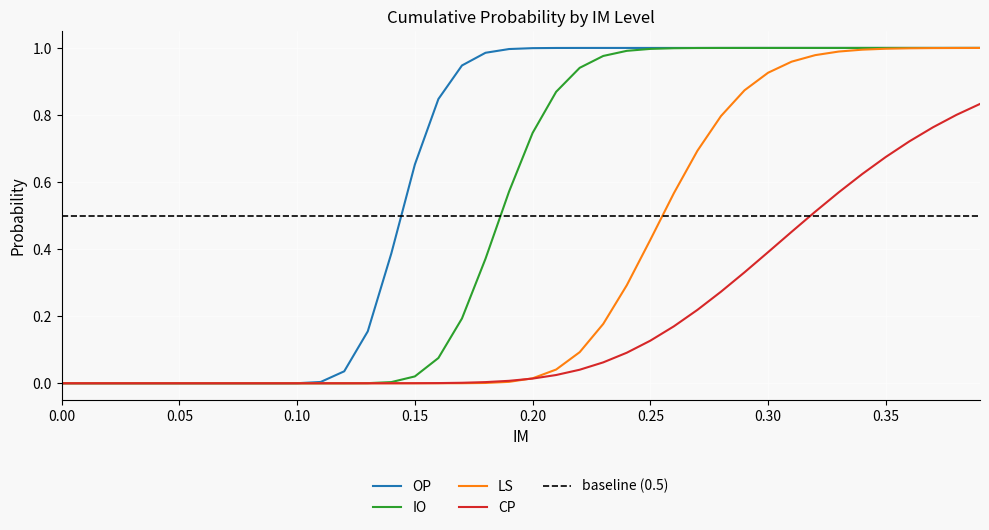

How many lines are shown in the chart?

4